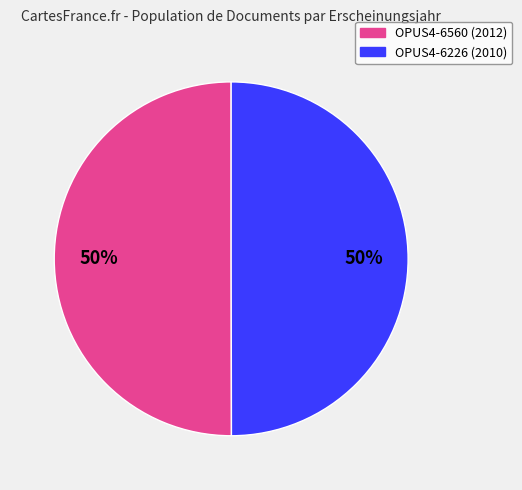

What percentage is the OPUS4-6560 slice, to the nearest percent?

50%